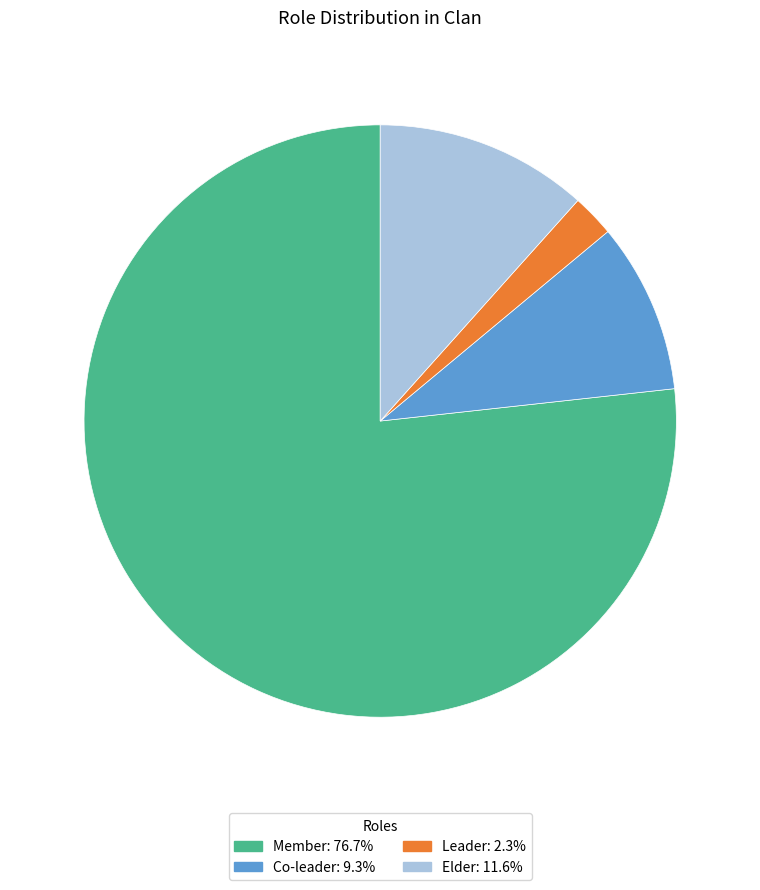

Approximately how many times larger is the value at Member: 76.7% compared to Elder: 11.6%?

6.6